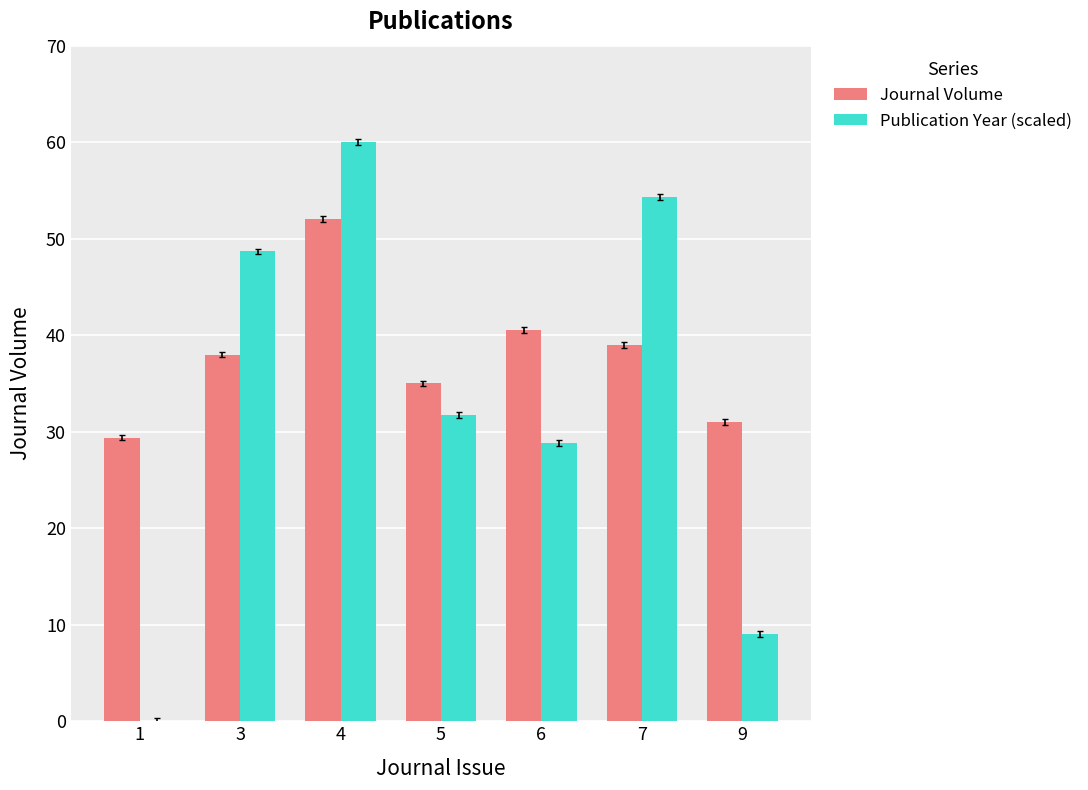

Is the value of Journal Volume at 9 greater than the value of Publication Year (scaled) at 6?

Yes